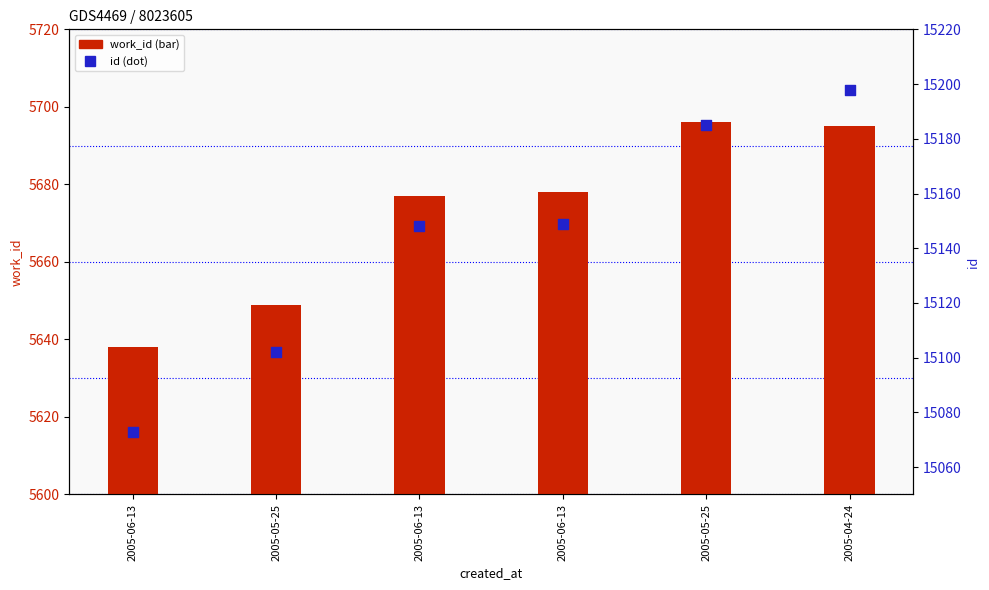

What is the total value across all series at 2005-04-24?

20893